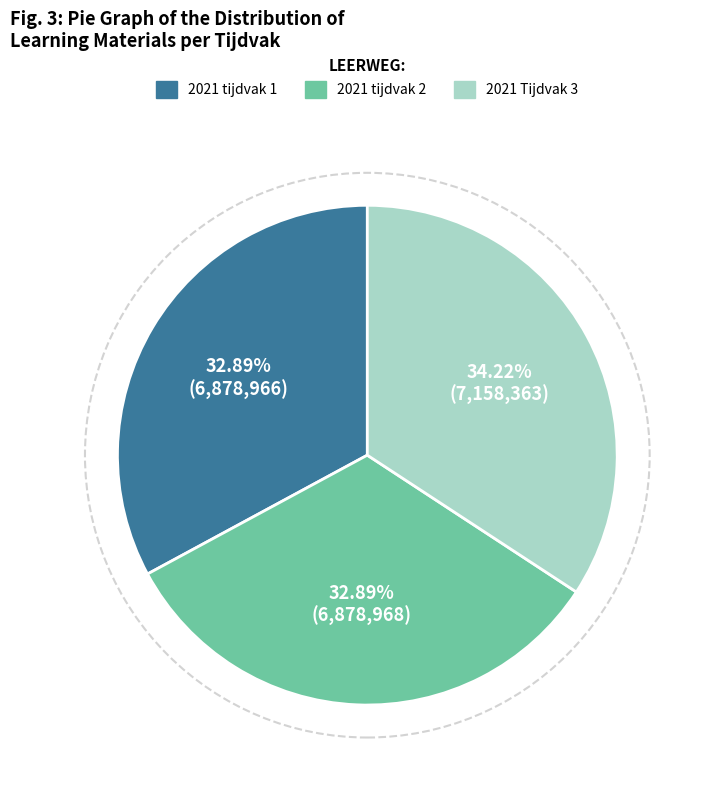

Which category has the biggest portion of the pie?

2021 Tijdvak 3